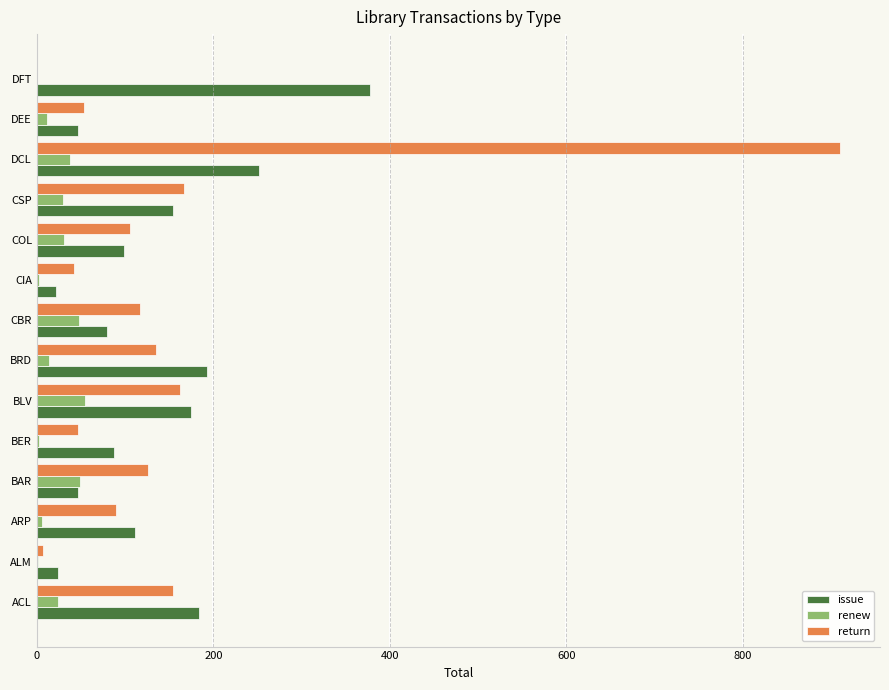

Is the value of renew at ALM greater than the value of issue at DFT?

No